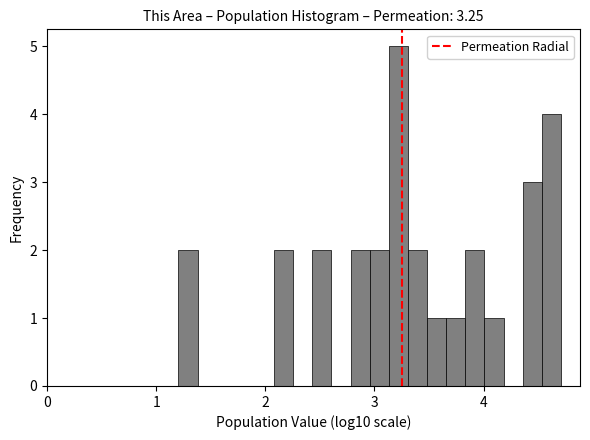

Read against the x-axis, roughly where is the centre of the tallest bar?

3.2